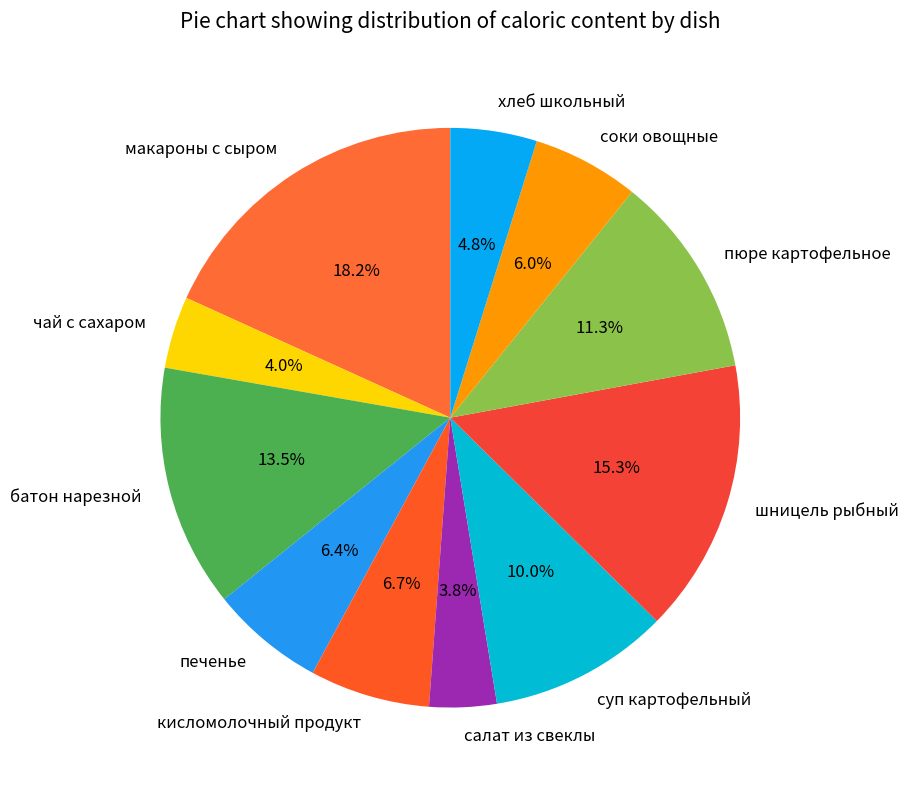

Is it true that суп картофельный is 10% of the pie?

True